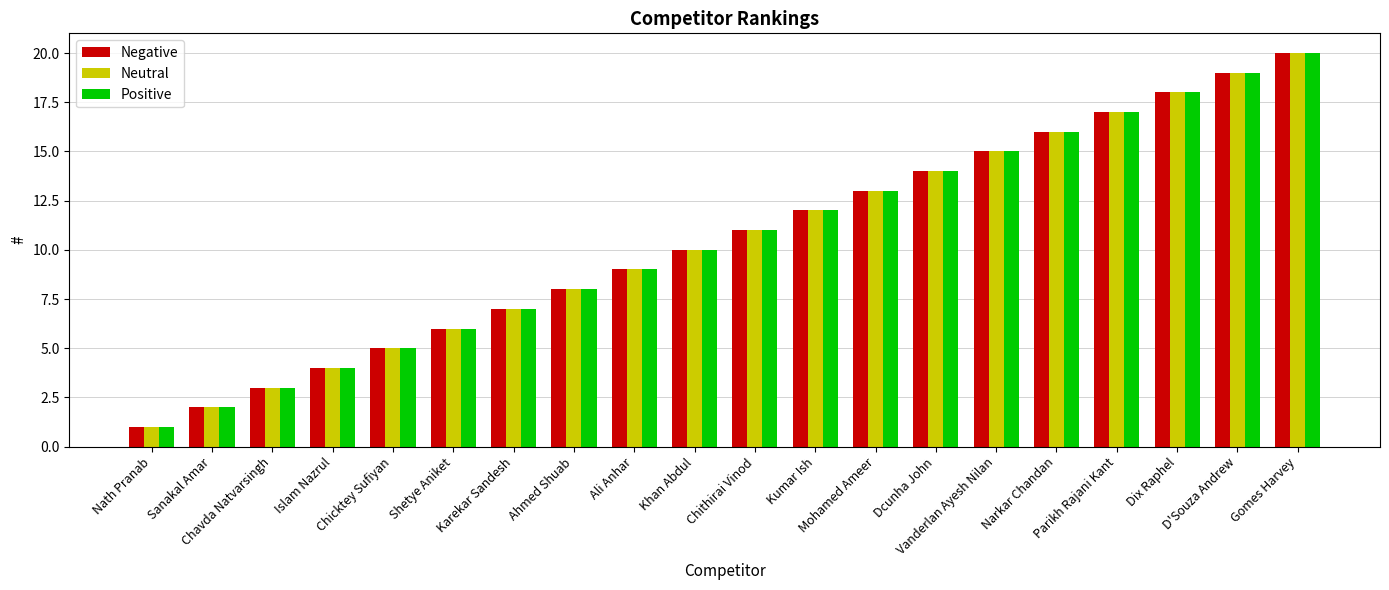

What is the difference between the second highest and minimum values in the Neutral series?

18